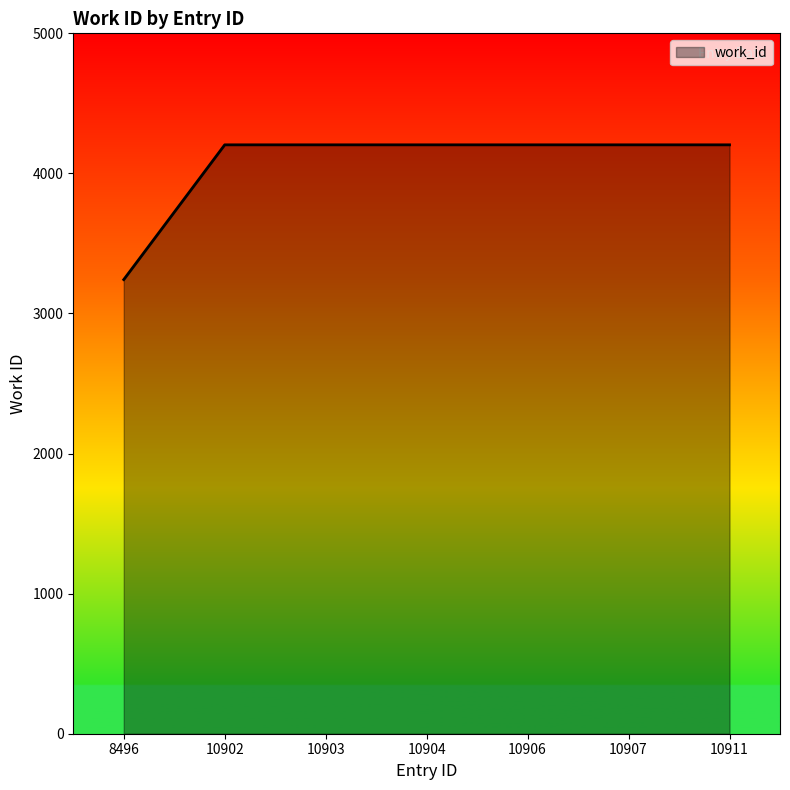

The value at 10902 is 2515. True or false?

False